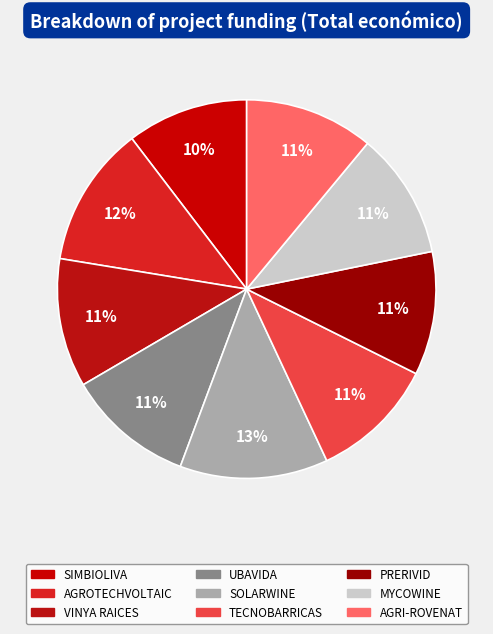

True or false: SOLARWINE accounts for 13% of the total.

True